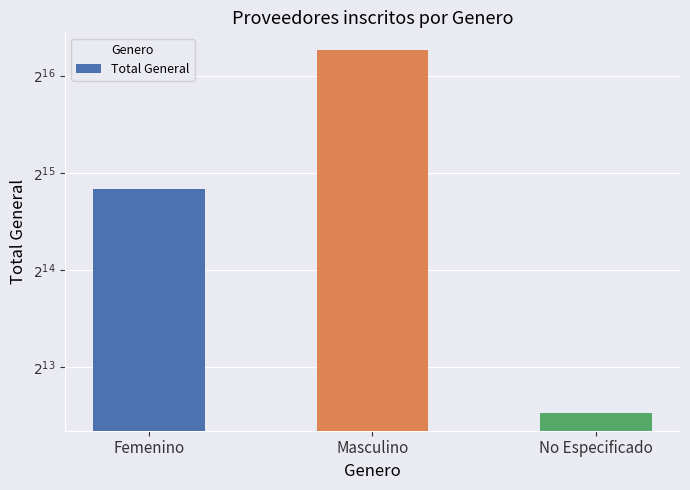

What value does the data have at Masculino, to the nearest 50?

78450